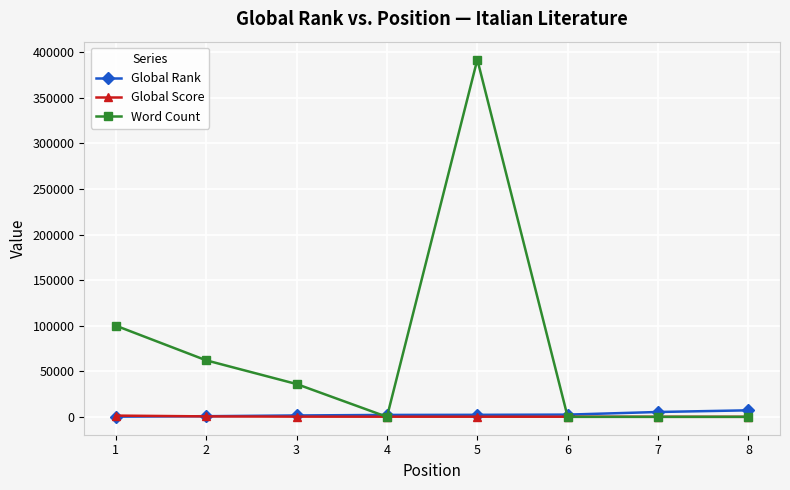

What is the value of the Global Rank point at the 4th from the left?

2112